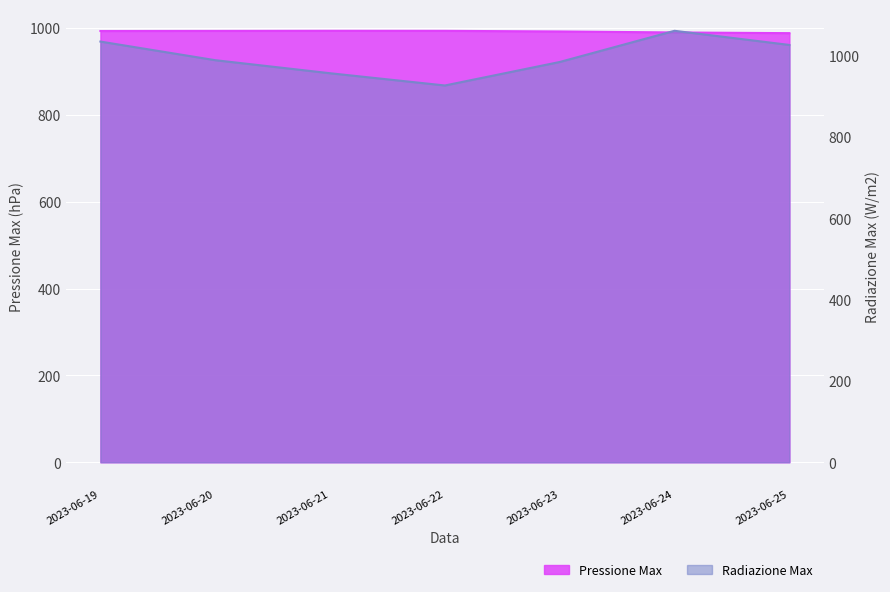

Reading left to right, what are all the values shown in this chart?

Pressione Max (hPa): 2023-06-19=993.2	2023-06-20=993.4	2023-06-21=993.7	2023-06-22=993.6	2023-06-23=992.2	2023-06-24=989.9	2023-06-25=988.3
Radiazione Max (W/m2): 2023-06-19=1034.9	2023-06-20=989.1	2023-06-21=957.0	2023-06-22=926.9	2023-06-23=984.7	2023-06-24=1061.4	2023-06-25=1026.6